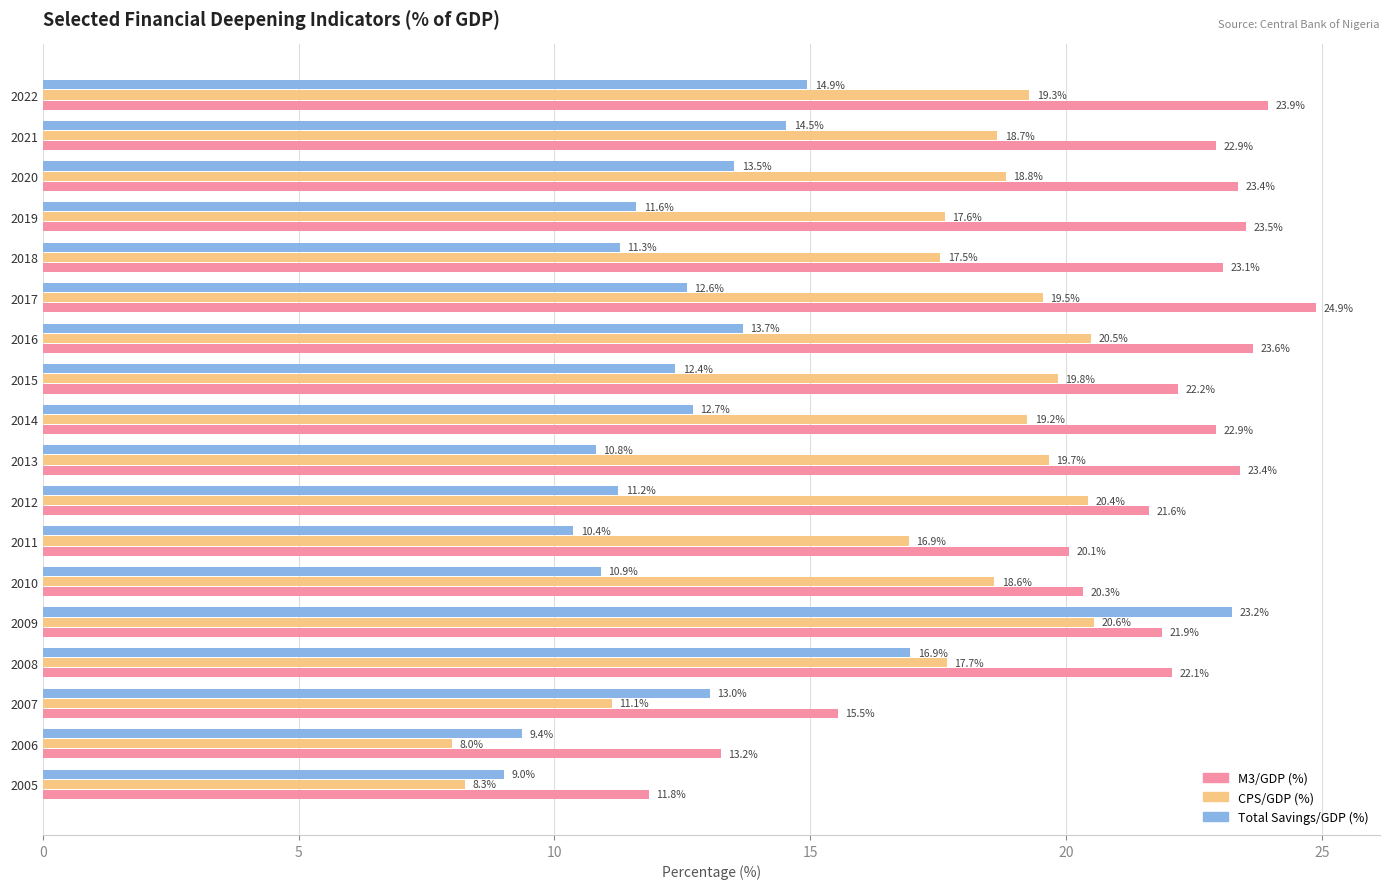

How many values in the CPS/GDP (%) series exceed 18?

11